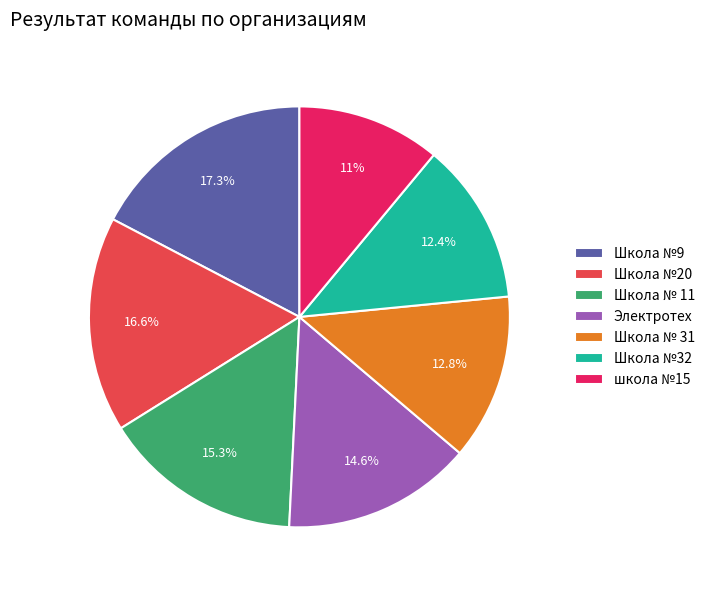

To the nearest percent, what is the combined percentage of Электротех and Школа №32?

27%